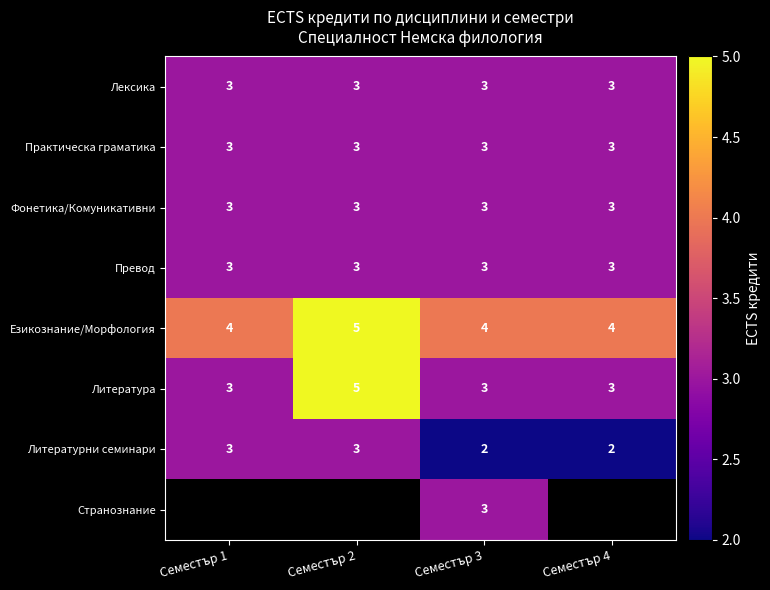

What is the sum of the Литература values at Семестър 1 and Семестър 2?

8